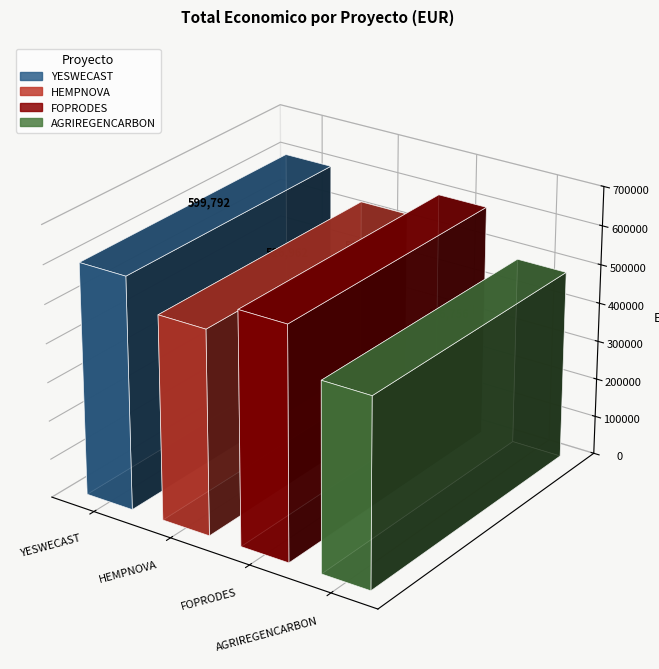

Where is the data nearest to the value 543274?

HEMPNOVA